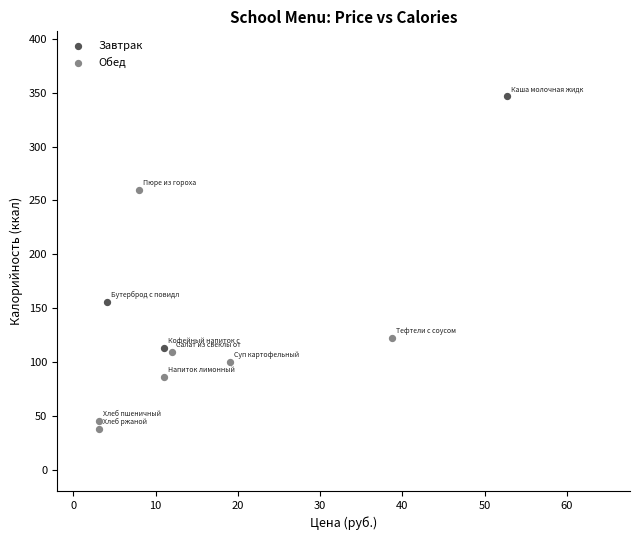

Which series reaches the minimum Y coordinate?

Обед